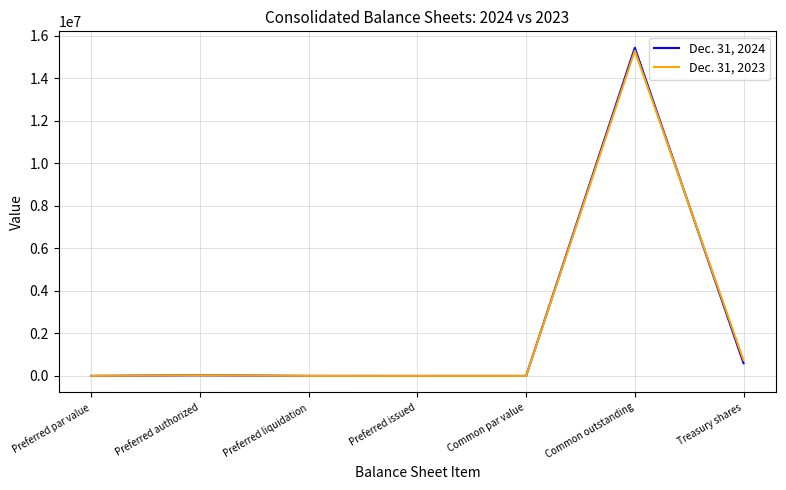

Count the number of data series in this chart.

2